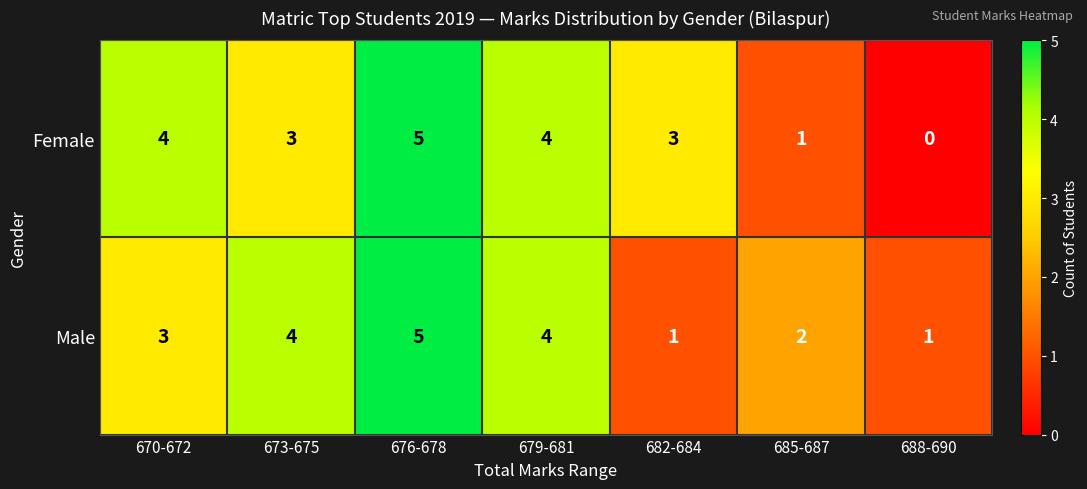

Is it true that Male equals 3 at 685-687?

False